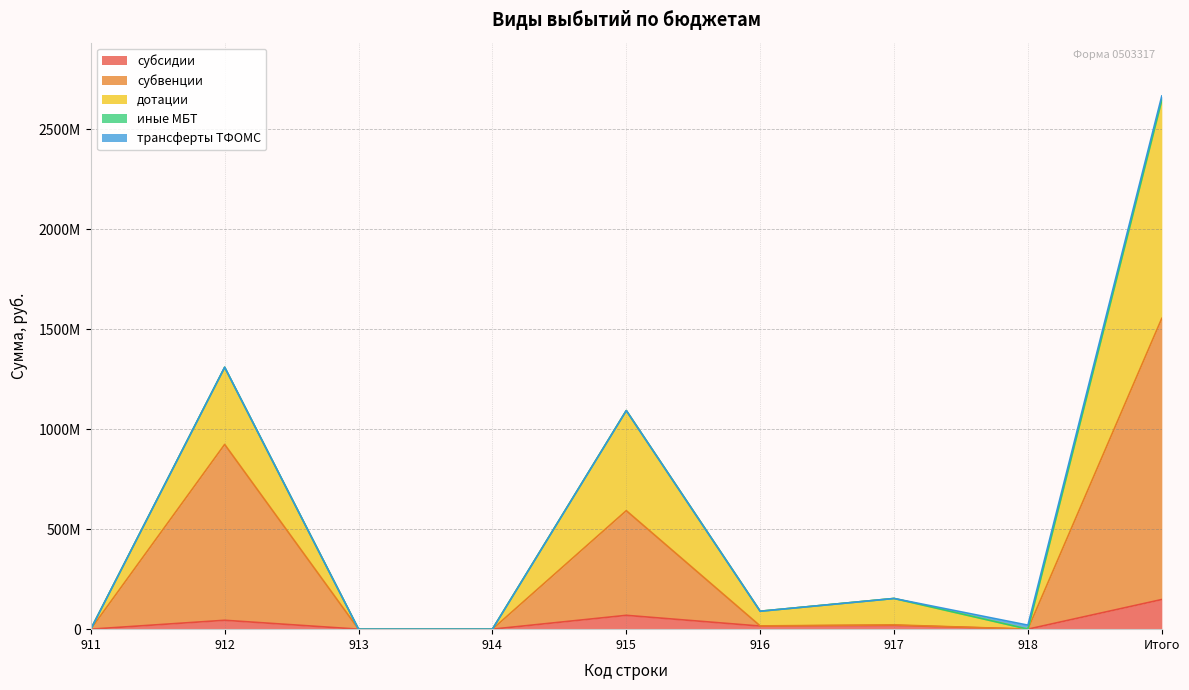

True or false: субсидии and субвенции intersect in this chart.

False